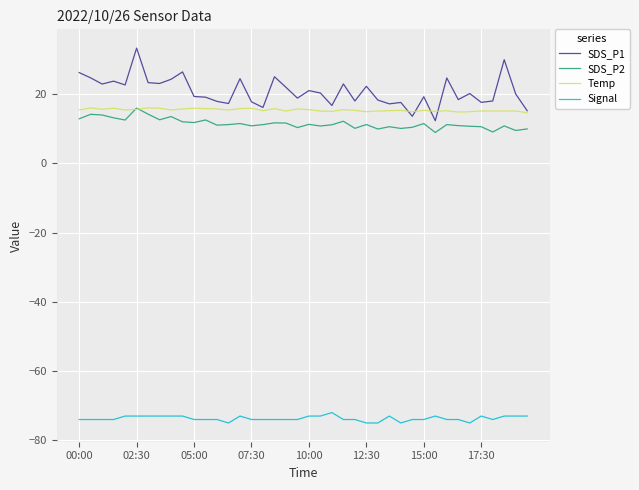

True or false: Signal and SDS_P1 cross at least once.

False